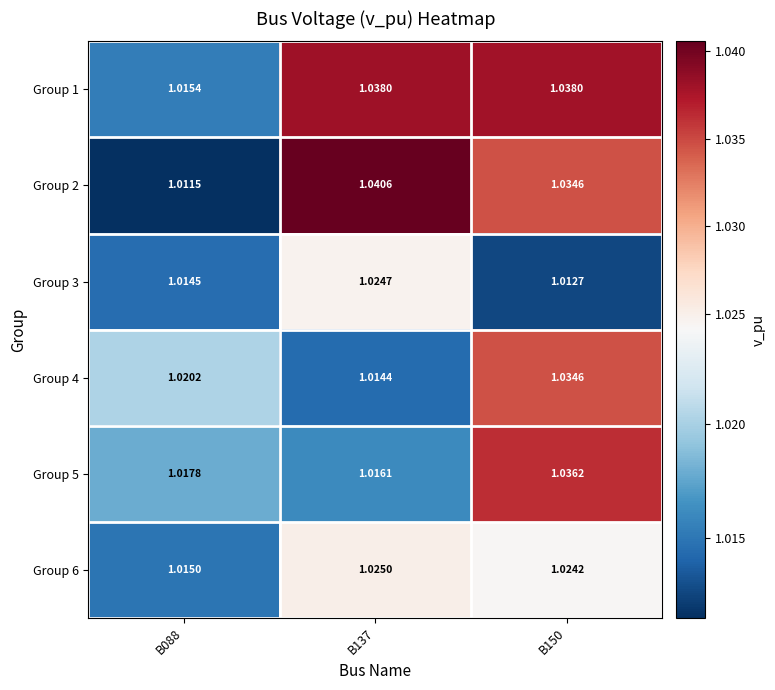

Is the value of Group 3 at B150 greater than the value of Group 6 at B137?

No